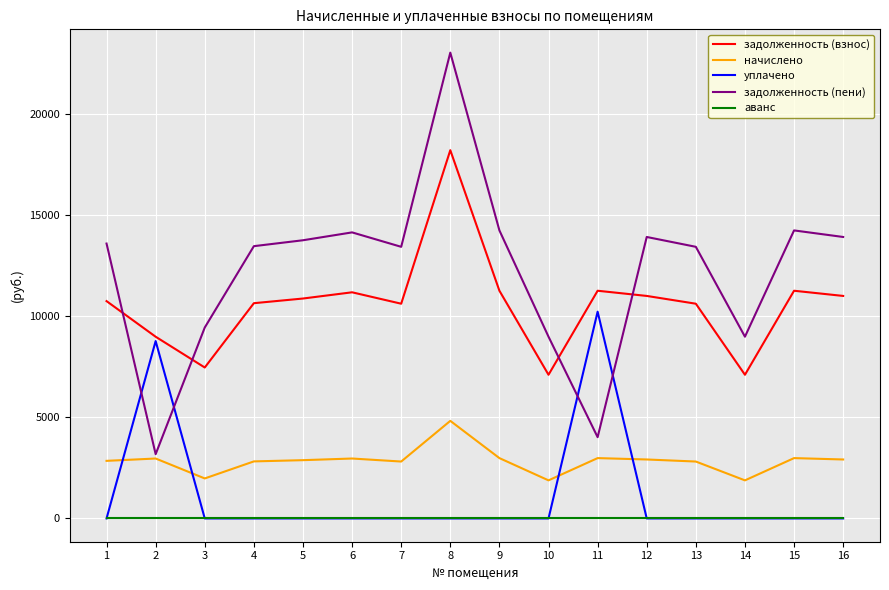

Rank the series by their maximum value, from highest to lowest.

задолженность (пени), задолженность (взнос), уплачено, начислено, аванс